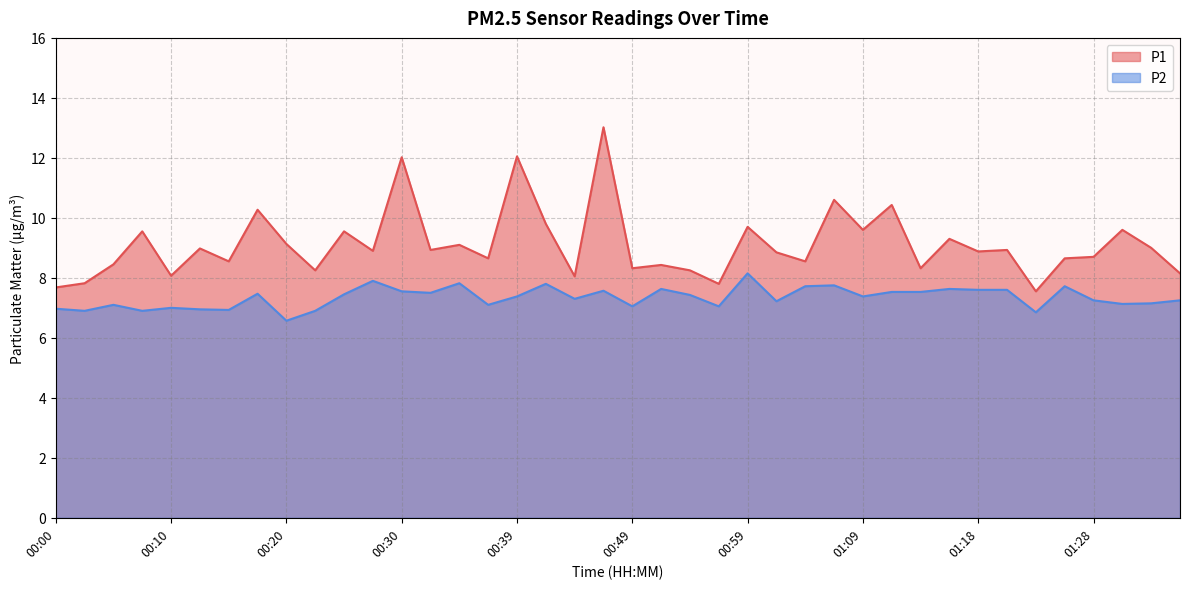

What is the difference between the highest and lowest values at 01:28?

1.4